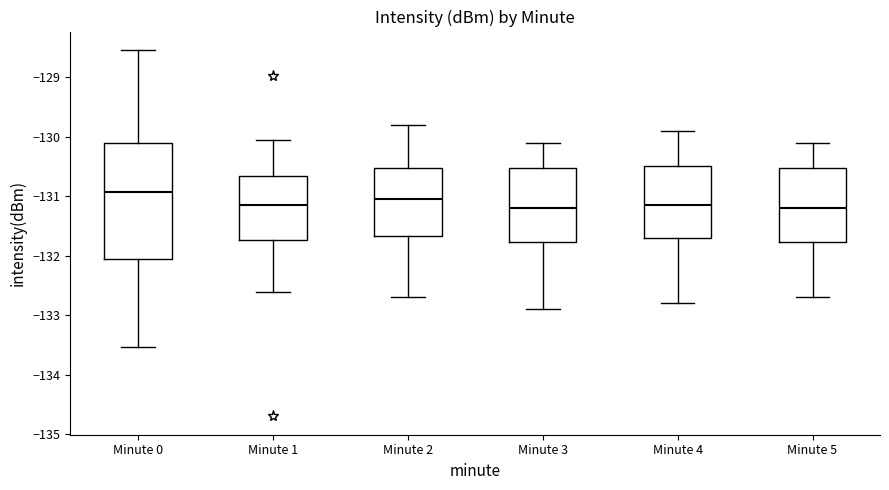

Reading left to right, read every box against the y-axis: the position of its median line, the range the box covers, and the ends of its whiskers. The values are not printed on the chart, so give them approximately, as read against the axis.

Minute 0: median -130.9, box -132.1 to -130.1, whiskers -133.5 to -128.5
Minute 1: median -131.1, box -131.7 to -130.7, whiskers -132.6 to -130.1
Minute 2: median -131.0, box -131.7 to -130.5, whiskers -132.7 to -129.8
Minute 3: median -131.2, box -131.8 to -130.5, whiskers -132.9 to -130.1
Minute 4: median -131.1, box -131.7 to -130.5, whiskers -132.8 to -129.9
Minute 5: median -131.2, box -131.8 to -130.5, whiskers -132.7 to -130.1